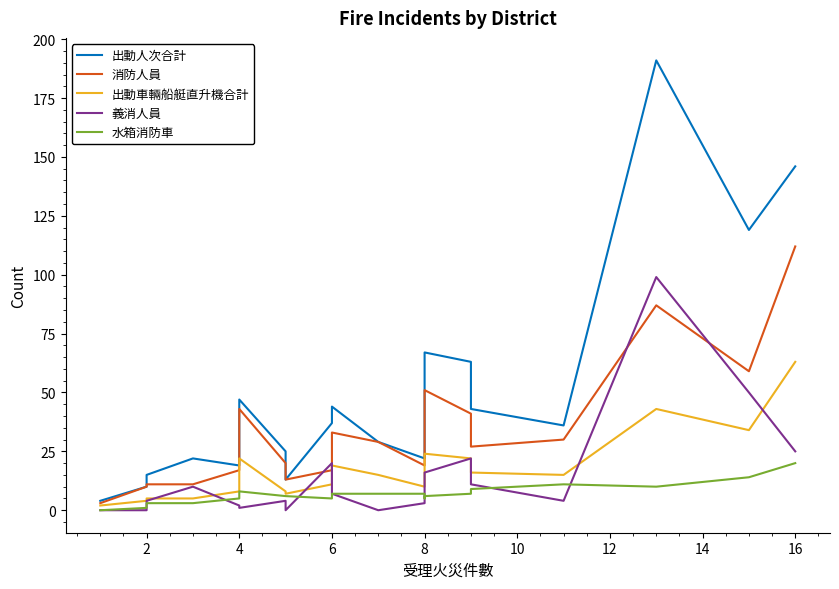

Count the number of categories in the chart.

20